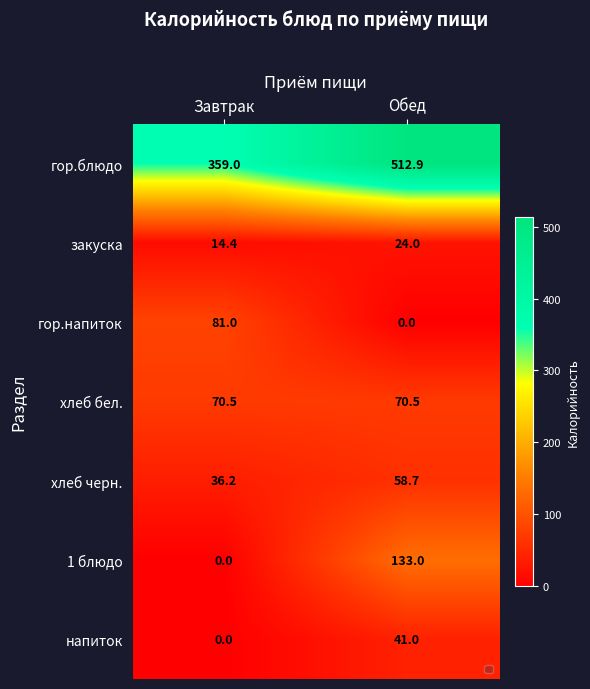

What is the sum of the гор.напиток values at Обед and Завтрак?

81.0